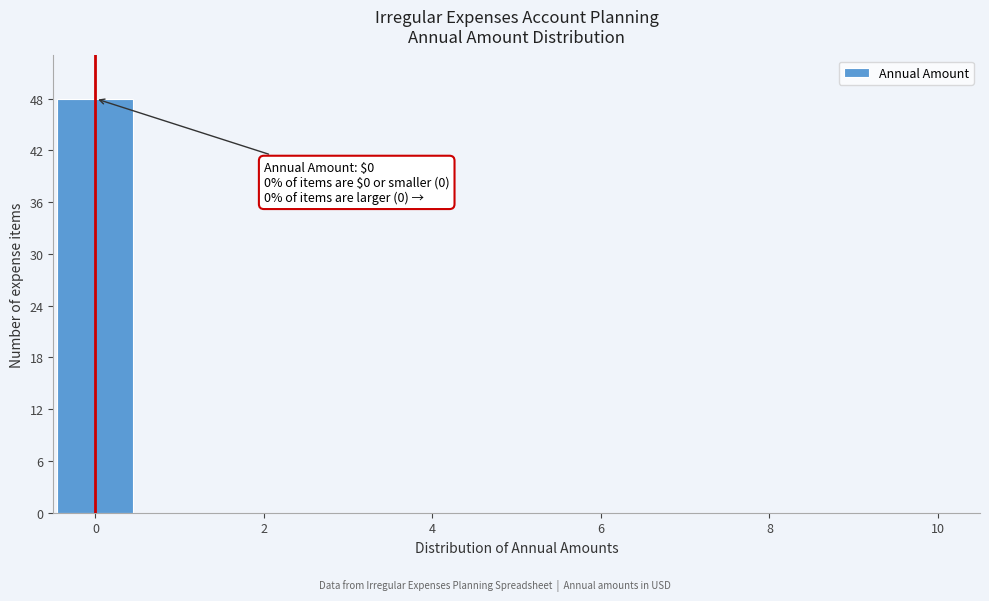

Over which range of the x-axis is the bar tallest?

-0.5 to 0.5